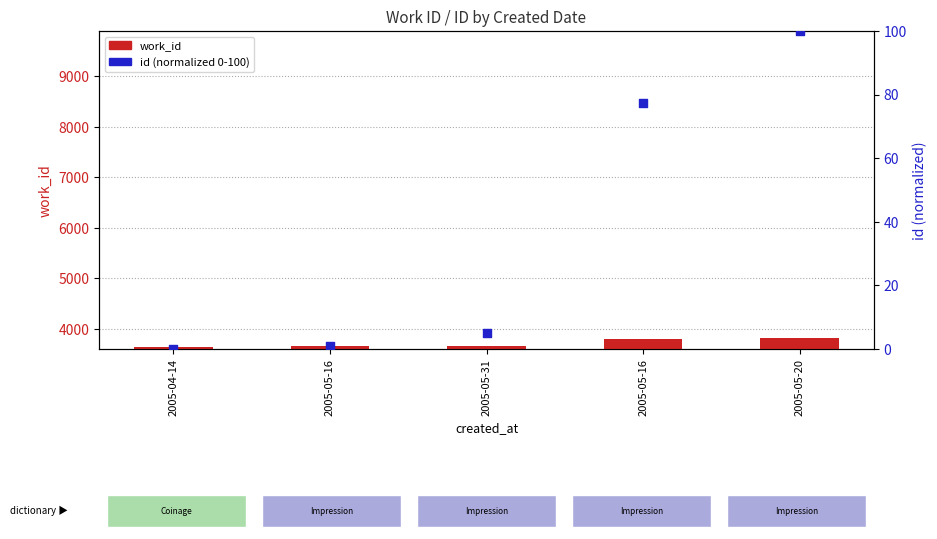

At which category is the sum across all series the highest?

2005-05-20